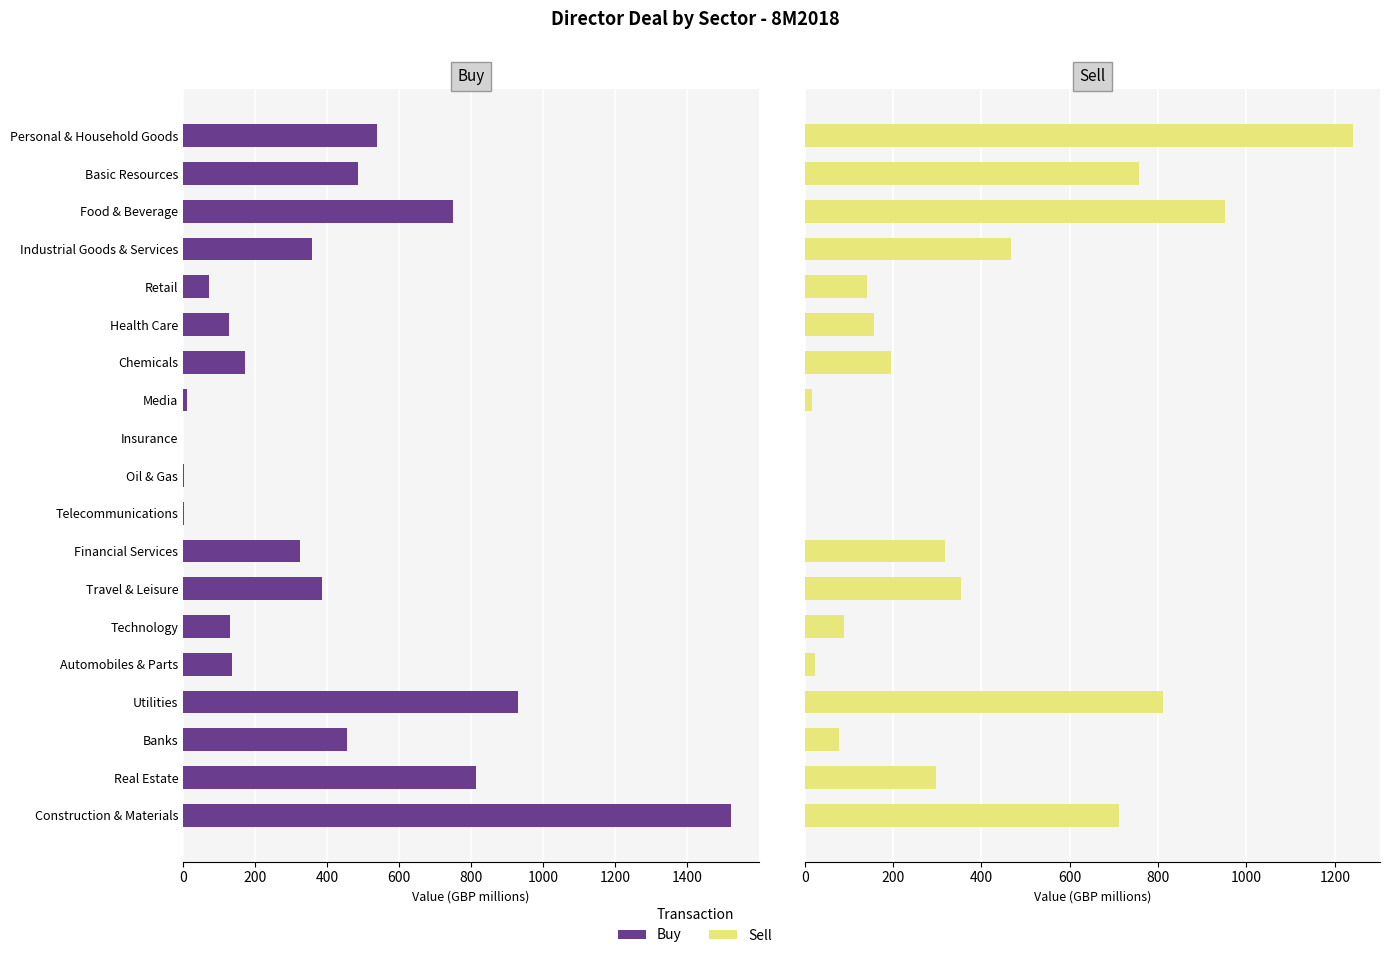

Rank the series by their average value, from highest to lowest.

Buy, Sell